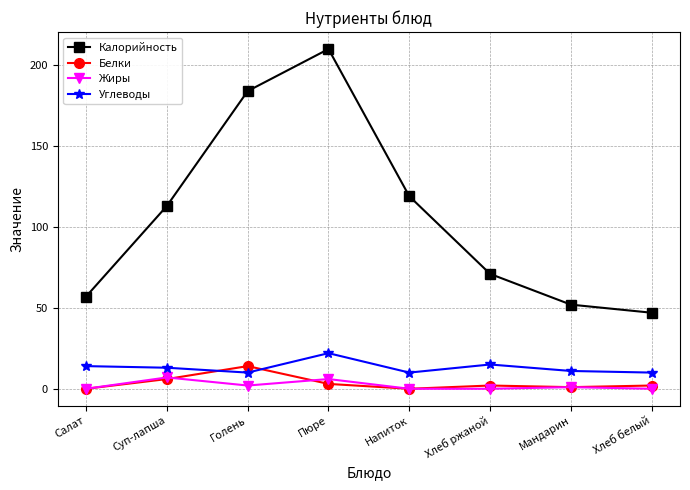

What is the lowest value of the Калорийность series?

47